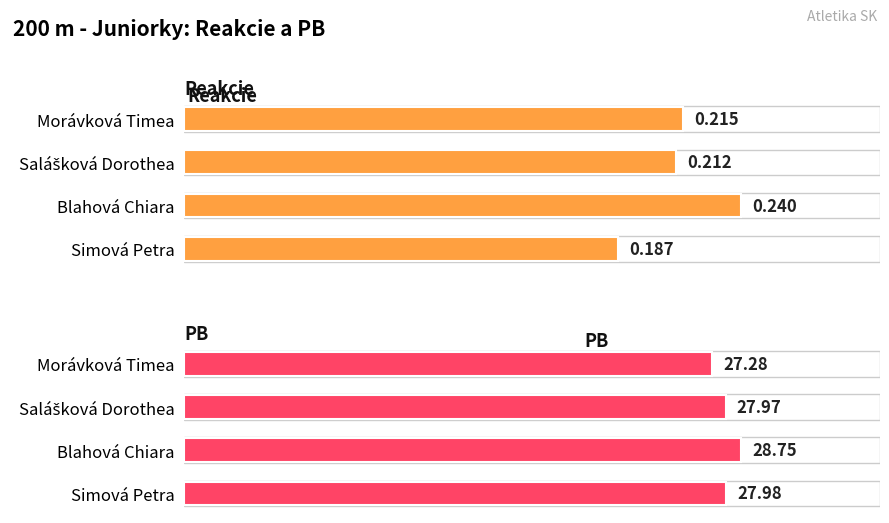

What is the difference between the maximum and minimum values in the PB series?

1.5